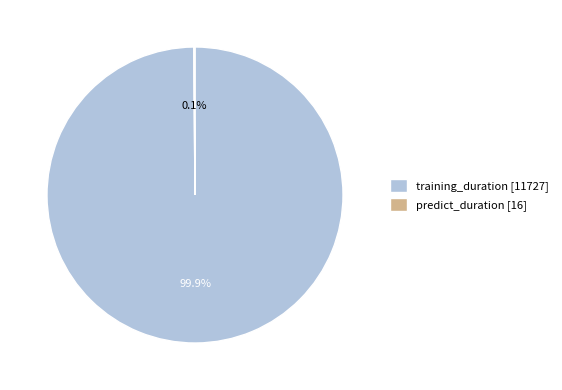

Is there any slice that represents more than half of the pie?

Yes